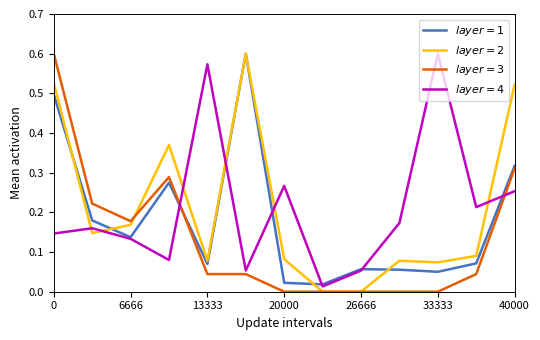

Count the number of data series in this chart.

4